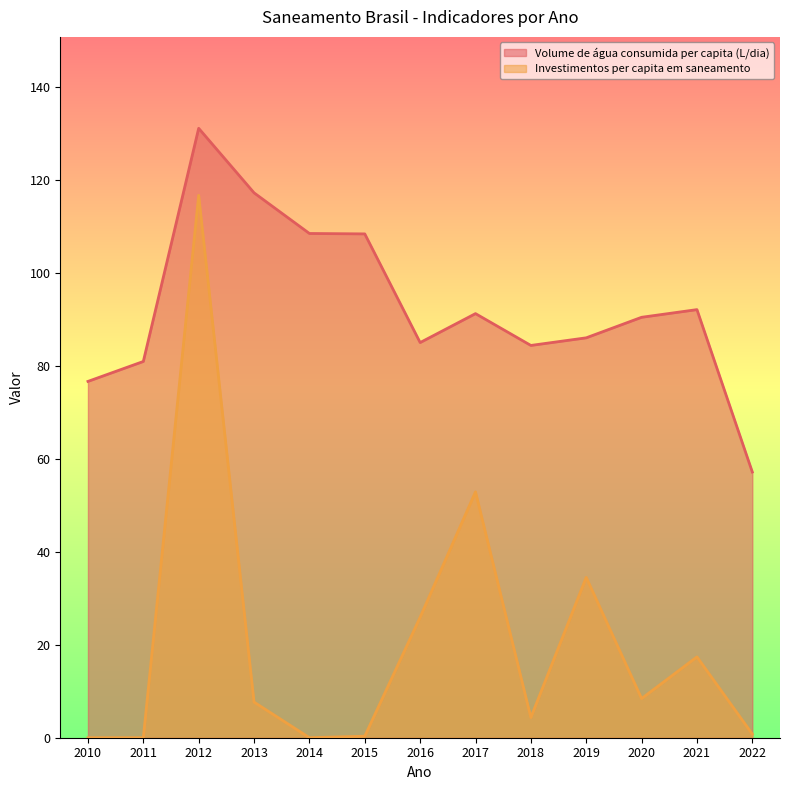

What is the average value of the Investimentos per capita em saneamento series?

20.7